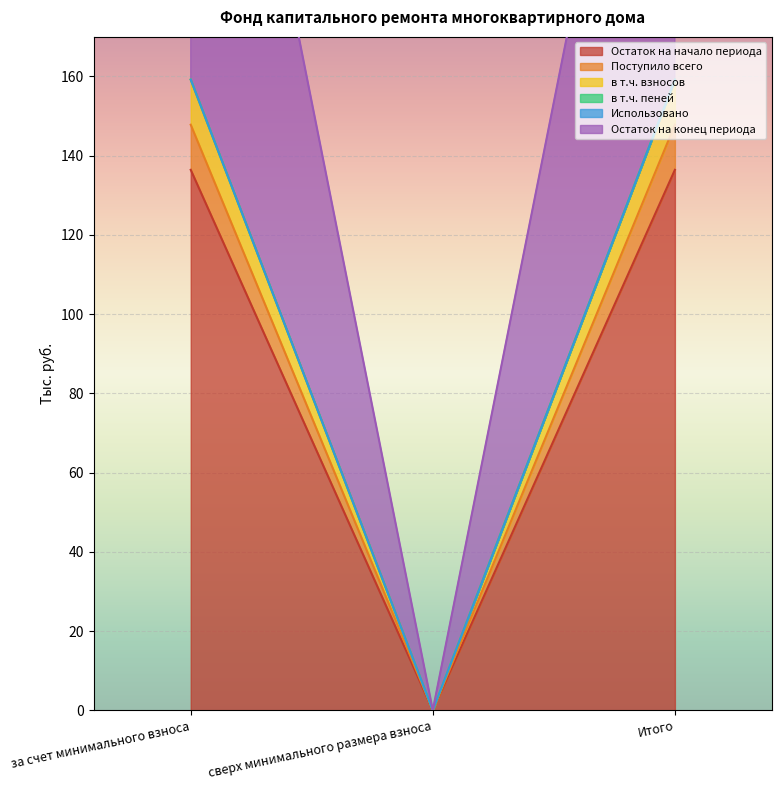

Between за счет минимального взноса and Итого, which series saw the biggest shift?

Остаток на начало периода